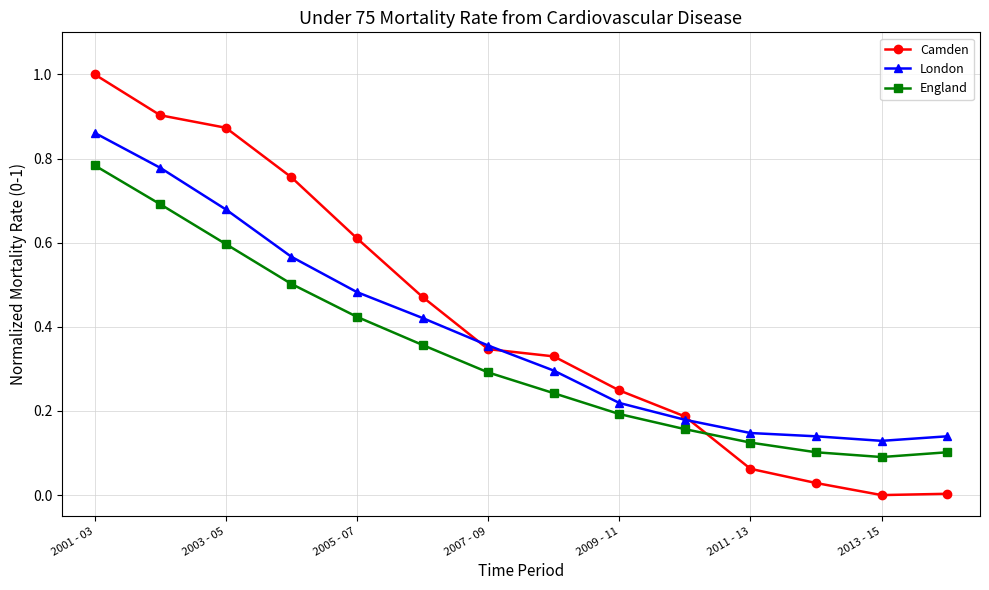

How many categories are shown in the chart?

14